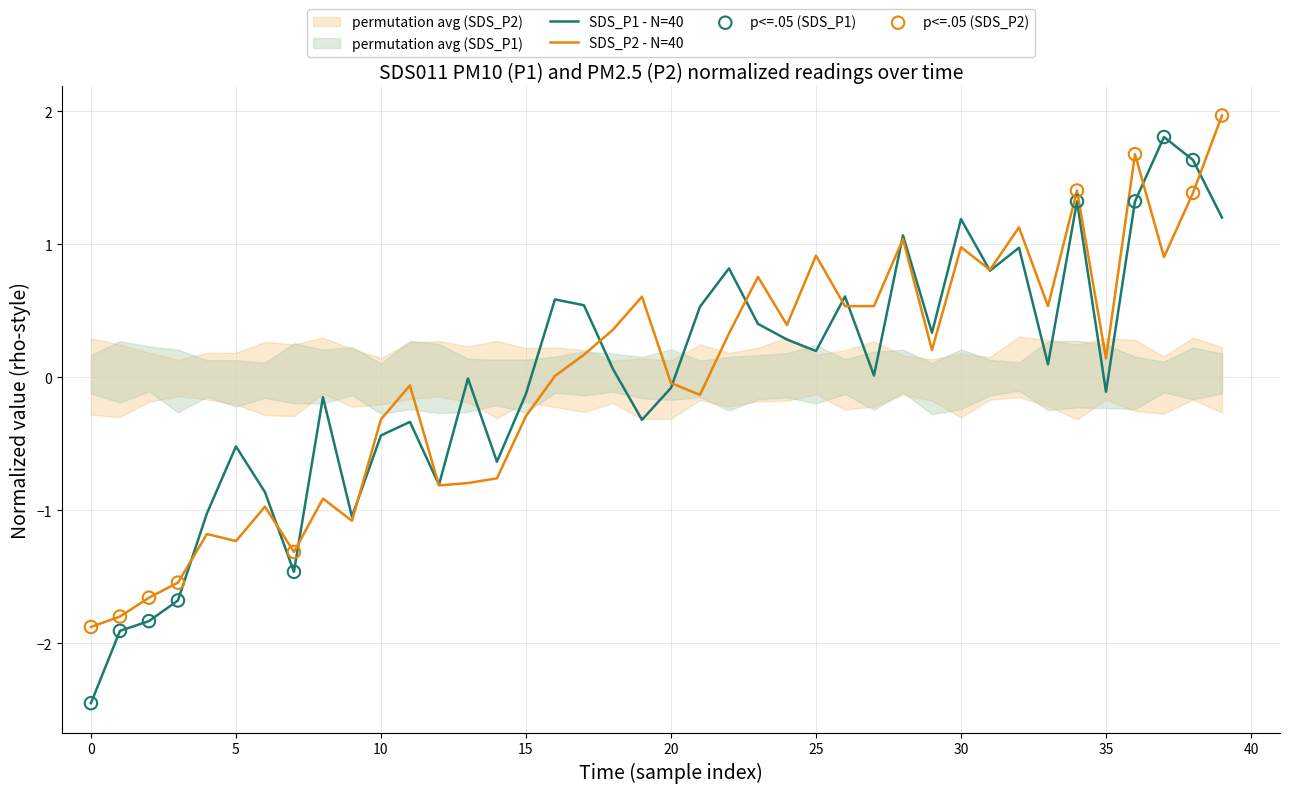

Which series has the largest Y range (max minus min)?

SDS_P1